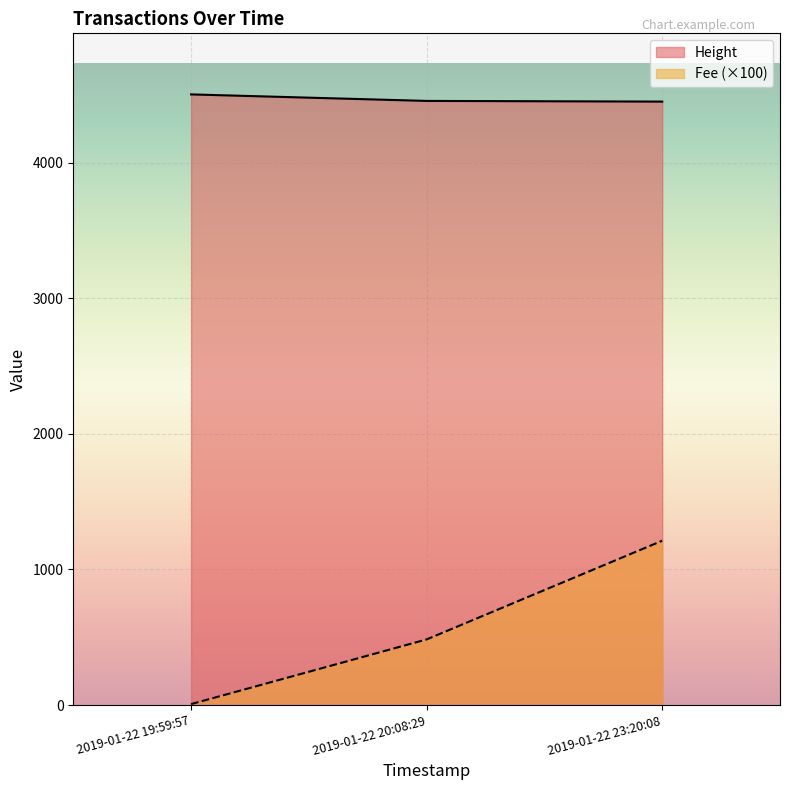

What is the sum of the Height values at 2019-01-22 23:20:08 and 2019-01-22 20:08:29?

8905.0